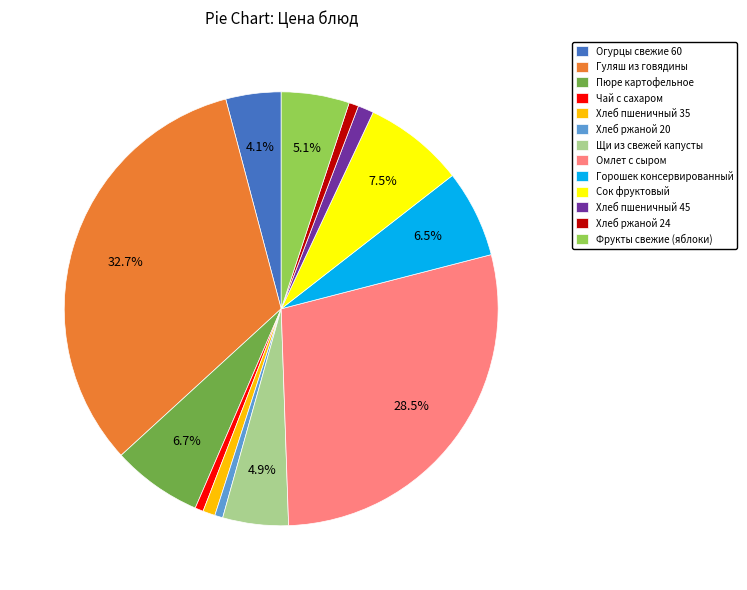

Between Огурцы свежие 60 and Чай с сахаром, which is larger?

Огурцы свежие 60